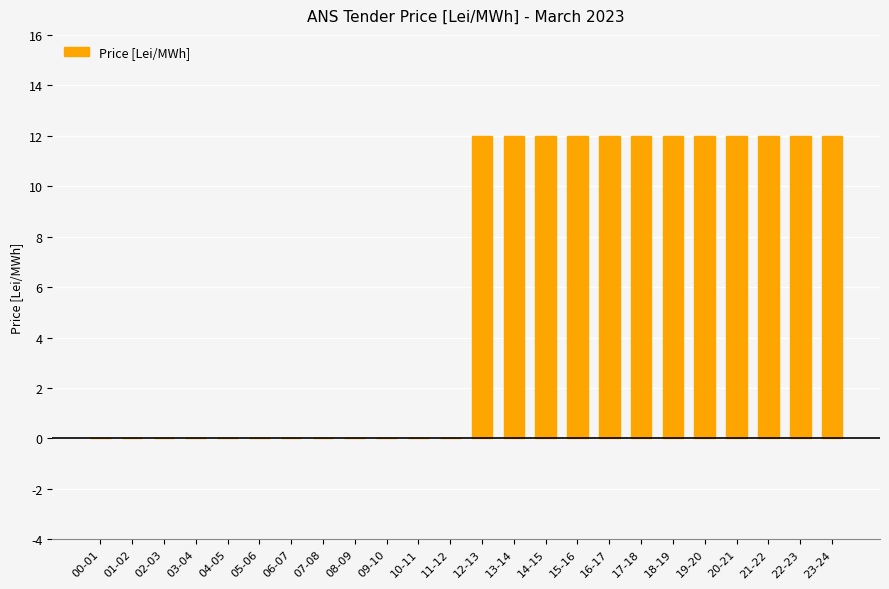

What is the sum of all values?

144